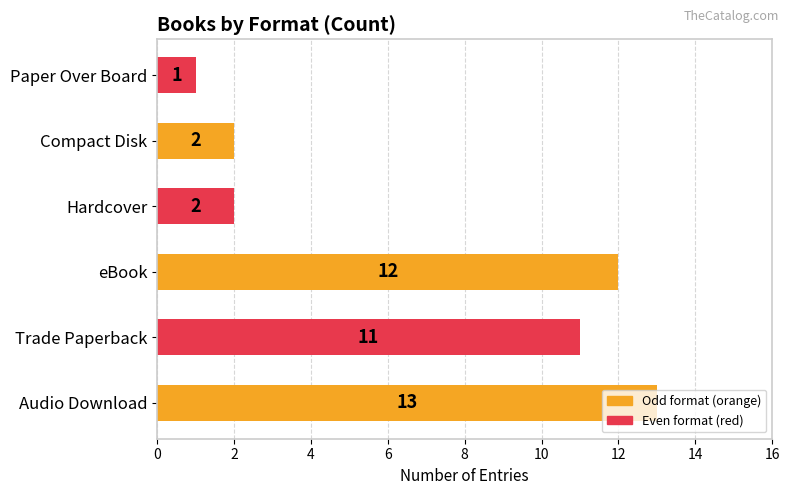

What is the difference between the second highest and minimum values?

11